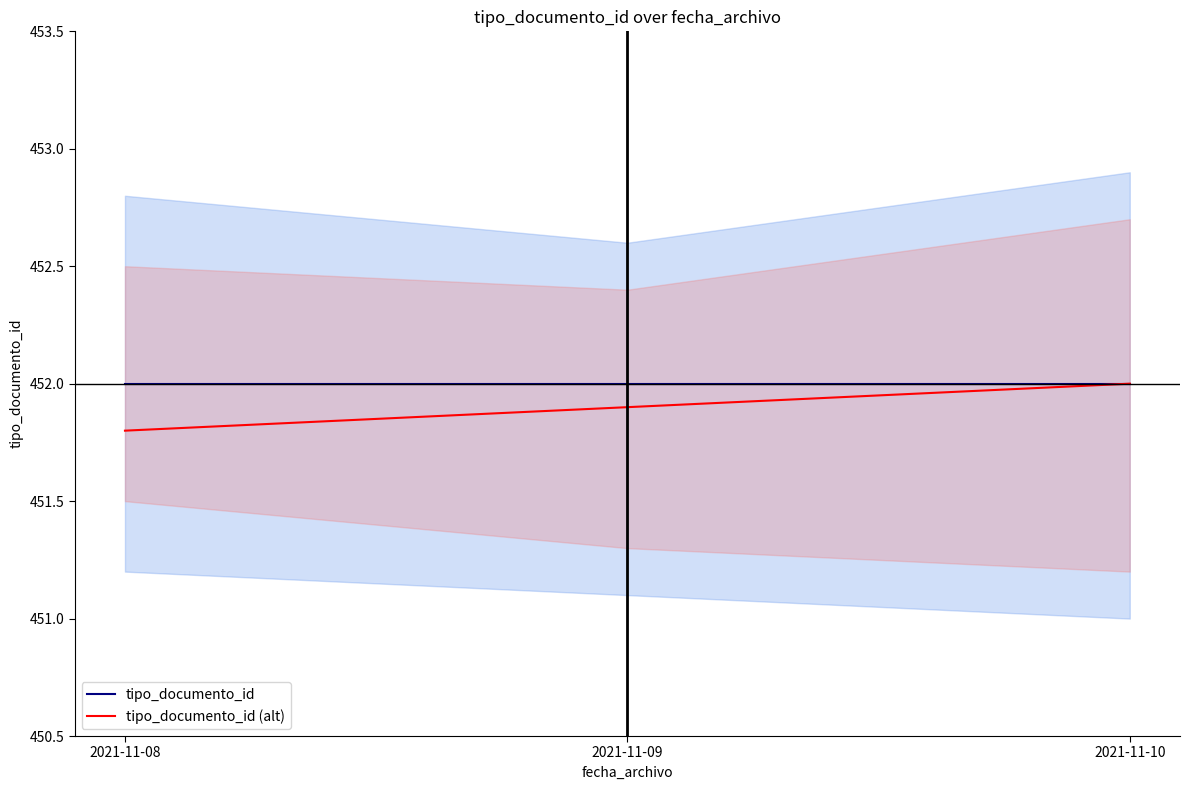

What is the minimum value for tipo_documento_id (alt)?

451.8